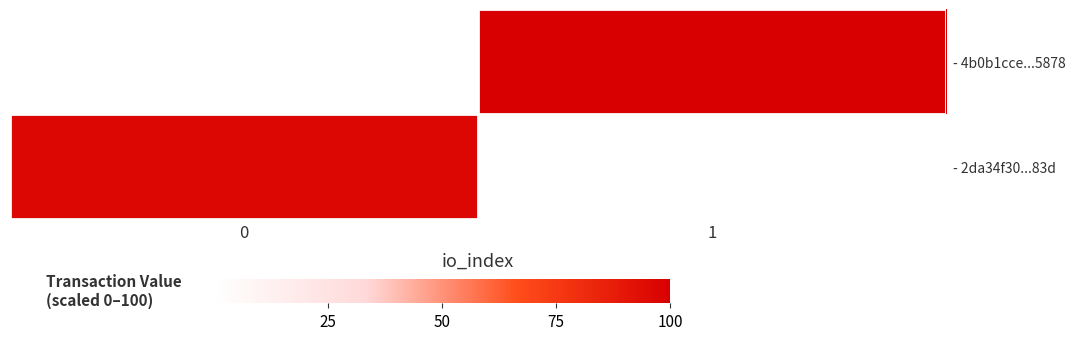

At which category does the chart reach its peak across all series?

1